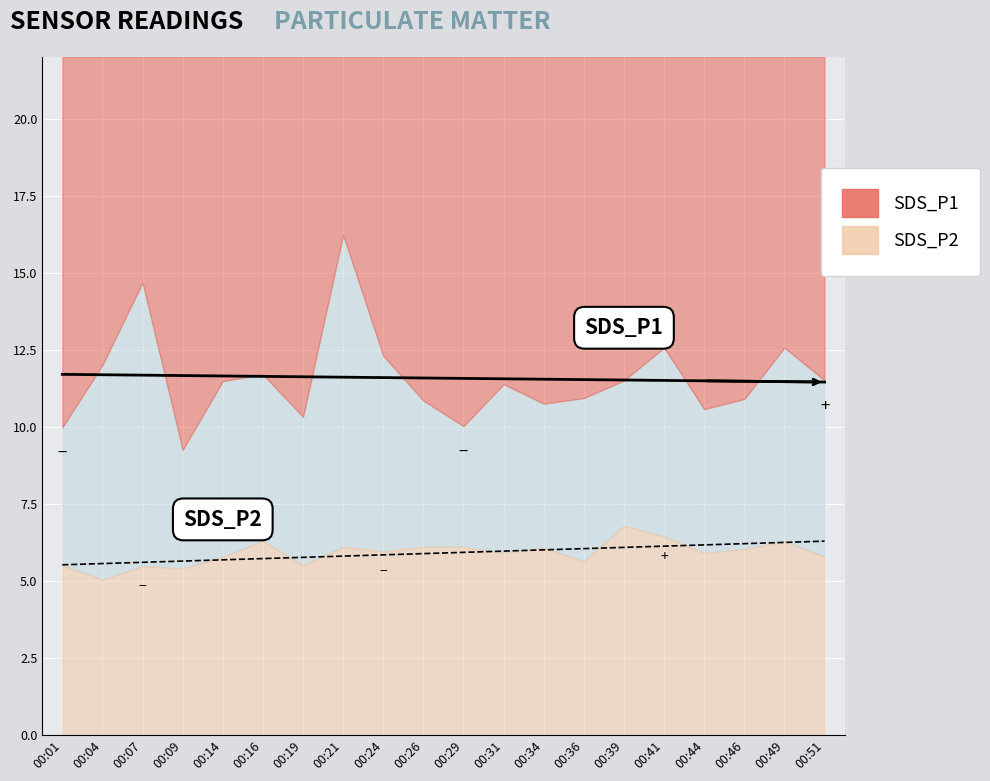

What is the difference between the second highest and minimum values in the SDS_P1 series?

5.4